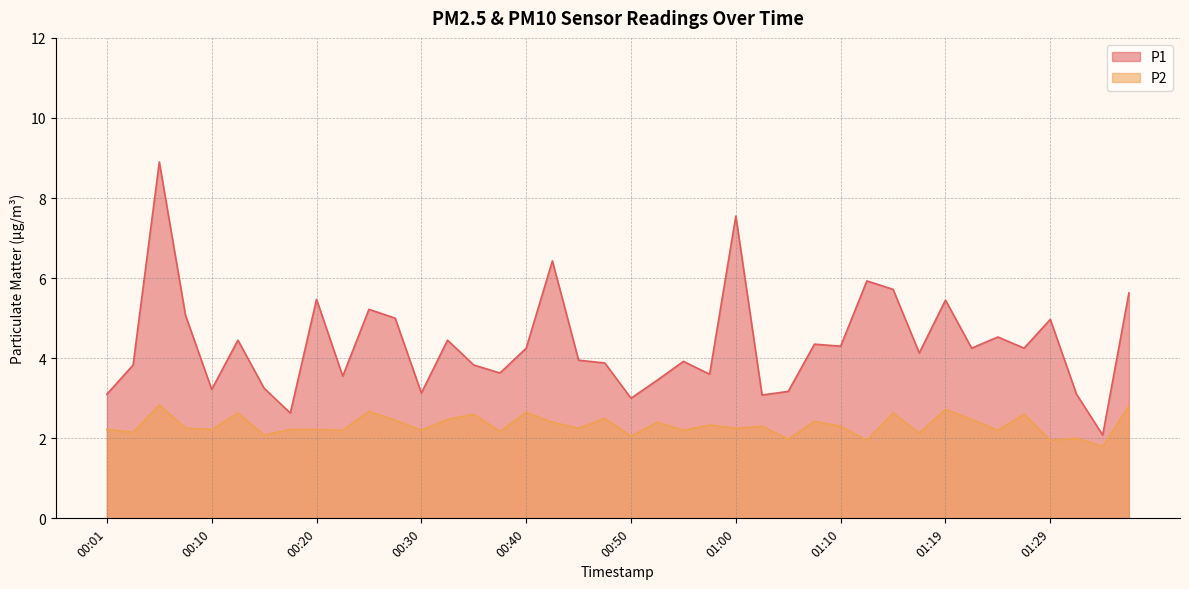

Which series has the widest spread of values?

P1